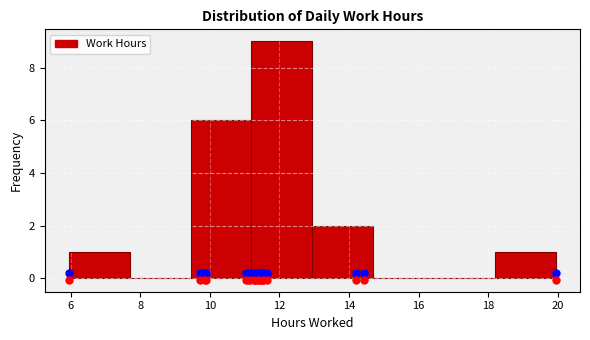

Reading left to right, list every bar in this chart as the range it spans on the x-axis followed by its height. Neither the bar edges nor the heights are printed on the chart, so give them approximately, as read against the axes.

6.0 to 7.6: 1
7.6 to 9.4: 0
9.4 to 11.2: 6
11.2 to 13.0: 9
13.0 to 14.6: 2
14.6 to 16.4: 0
16.4 to 18.2: 0
18.2 to 20.0: 1